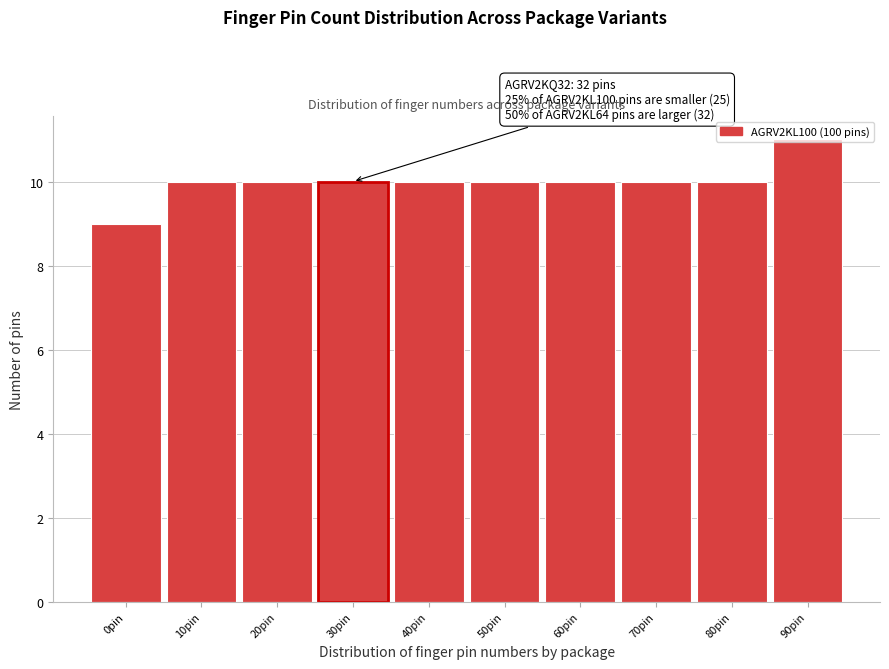

The value at 40pin is 7. True or false?

False